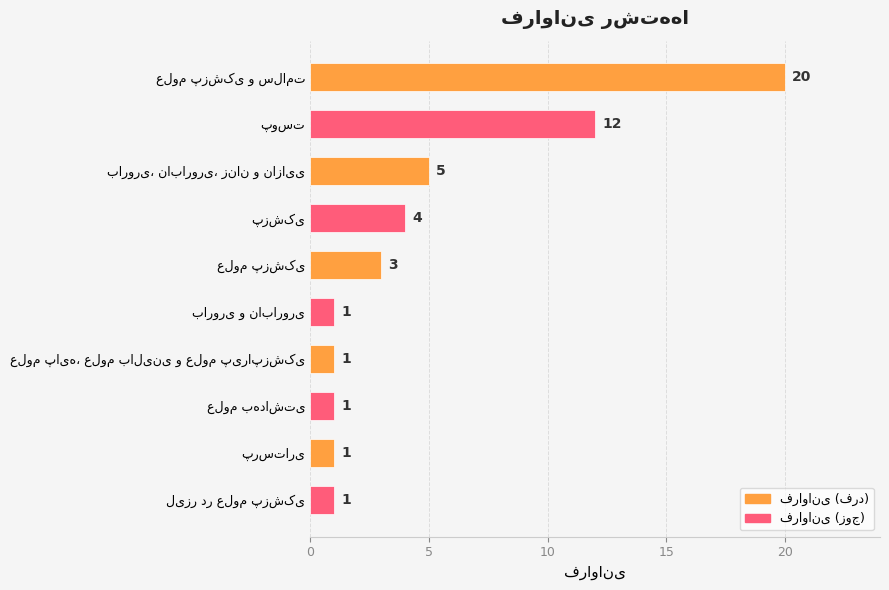

Reading top to bottom, list all the values displayed in this chart.

20	12	5	4	3	1	1	1	1	1